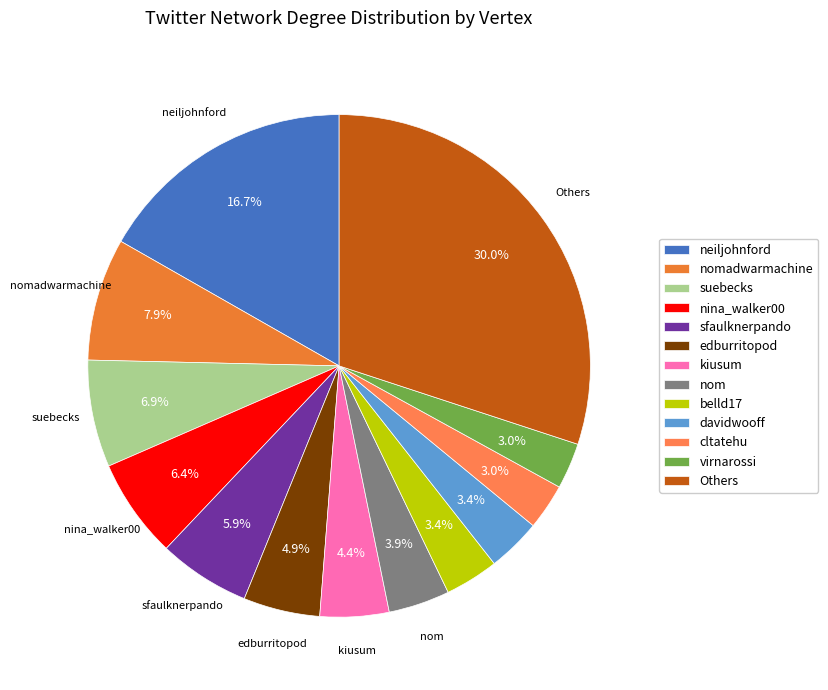

Count the number of slices in the pie.

13